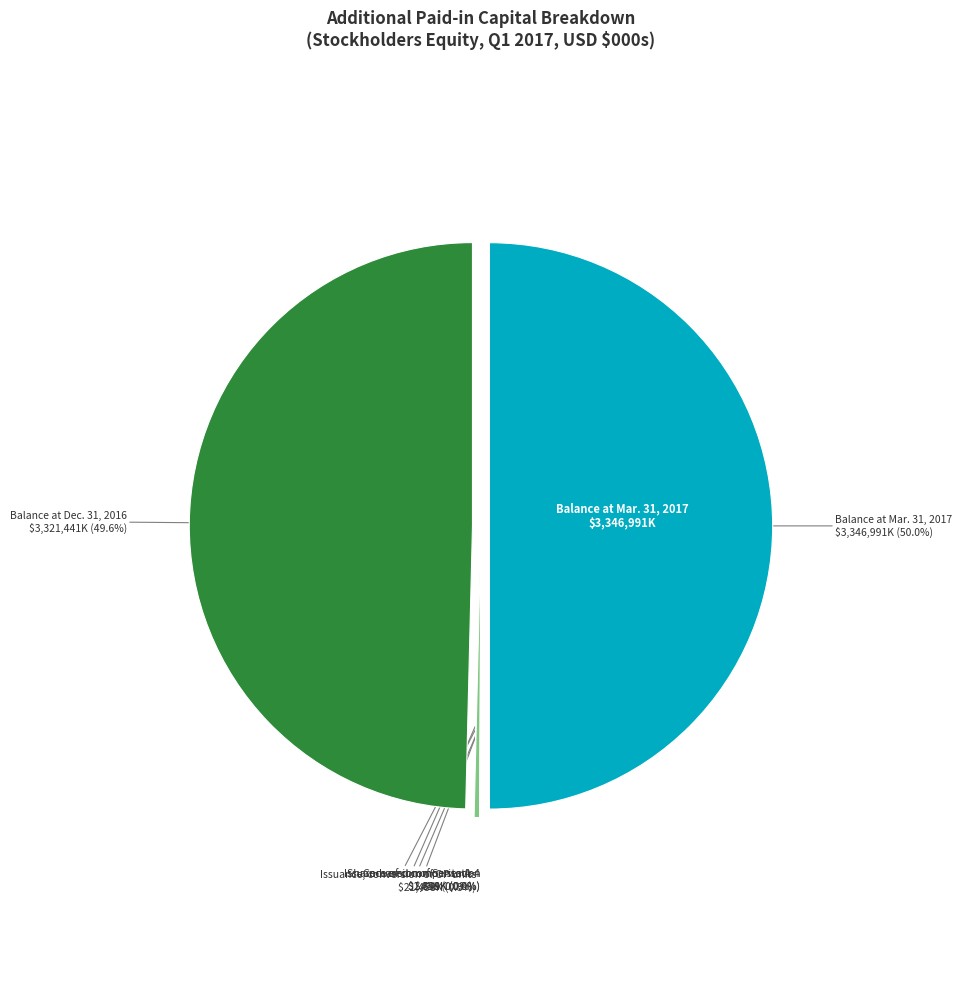

To the nearest percent, what is the difference between the Balance at Dec. 31, 2016 and Issuance of common stock slice percentages?

50%